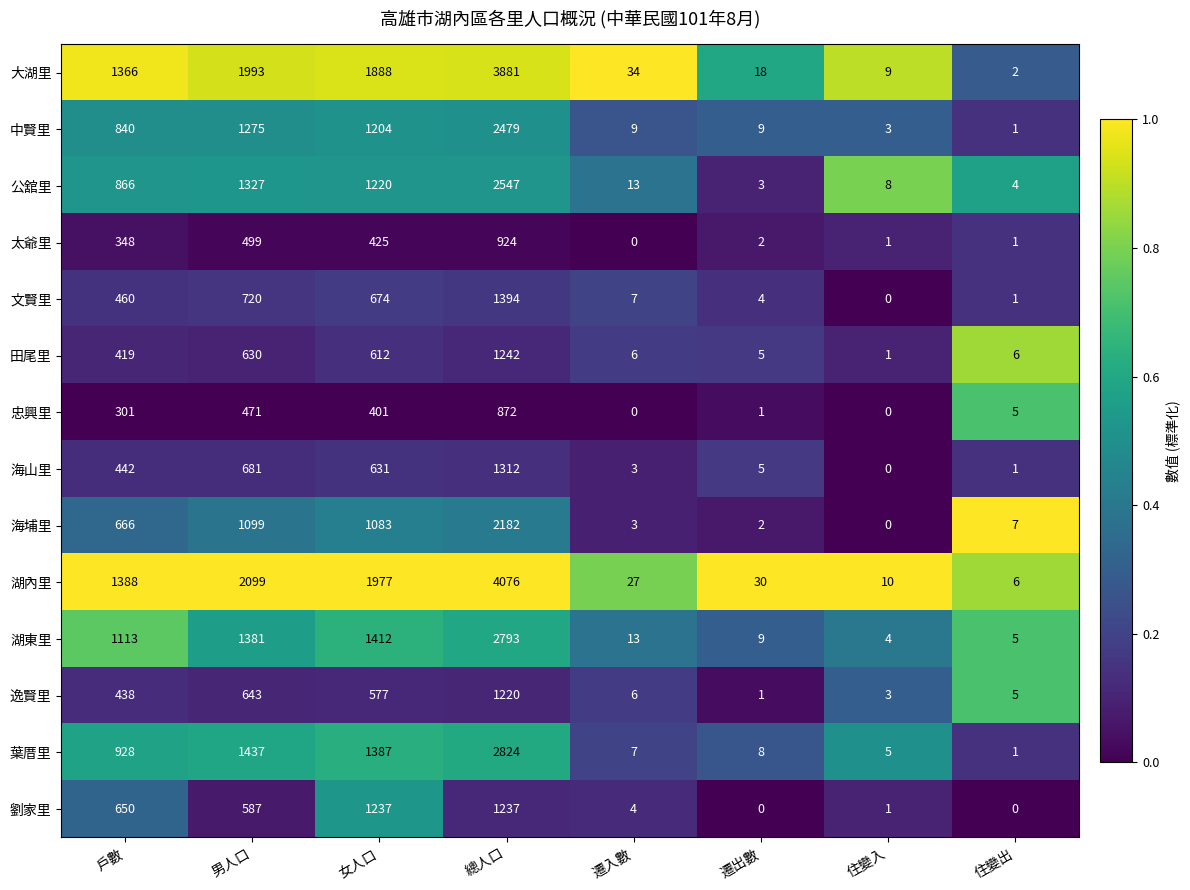

The 海埔里 series shows 2182 at 總人口. True or false?

True